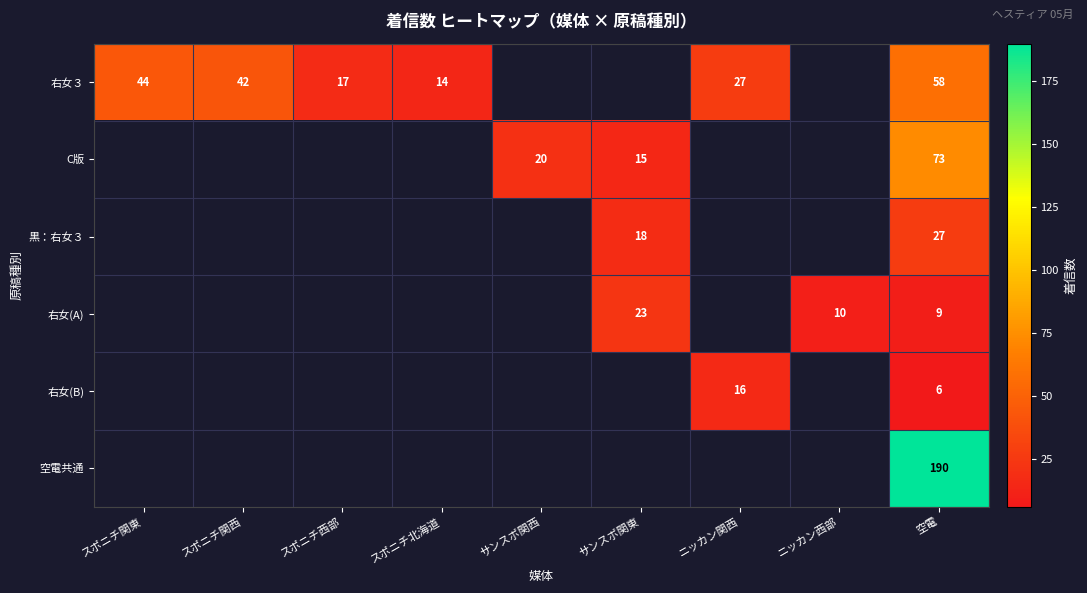

At which category is the sum across all series the highest?

空電